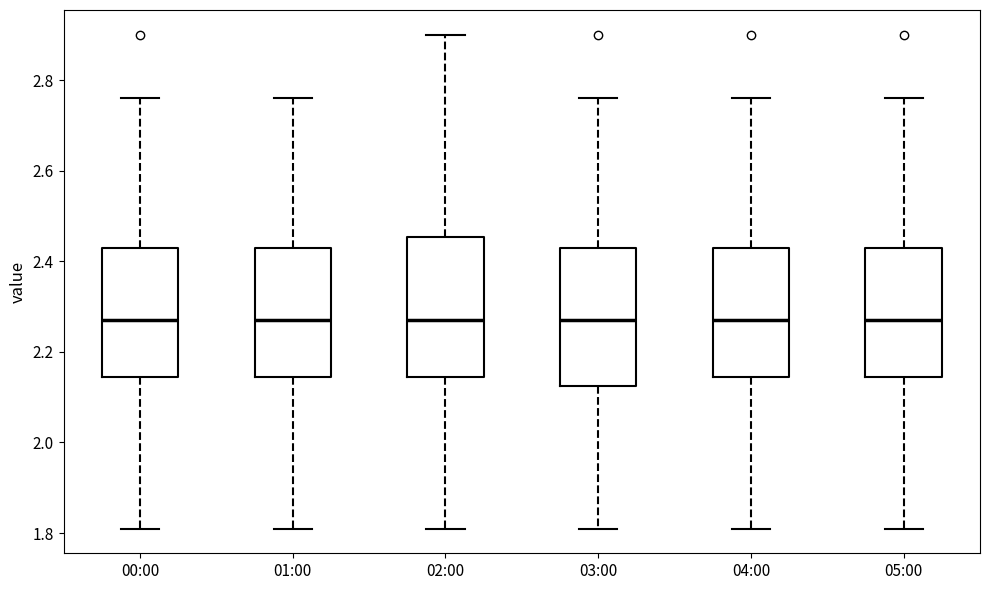

Where does the median line of the box for 05:00 sit on the y-axis? The values are not printed on the chart, so give them approximately, as read against the axis.

2.28